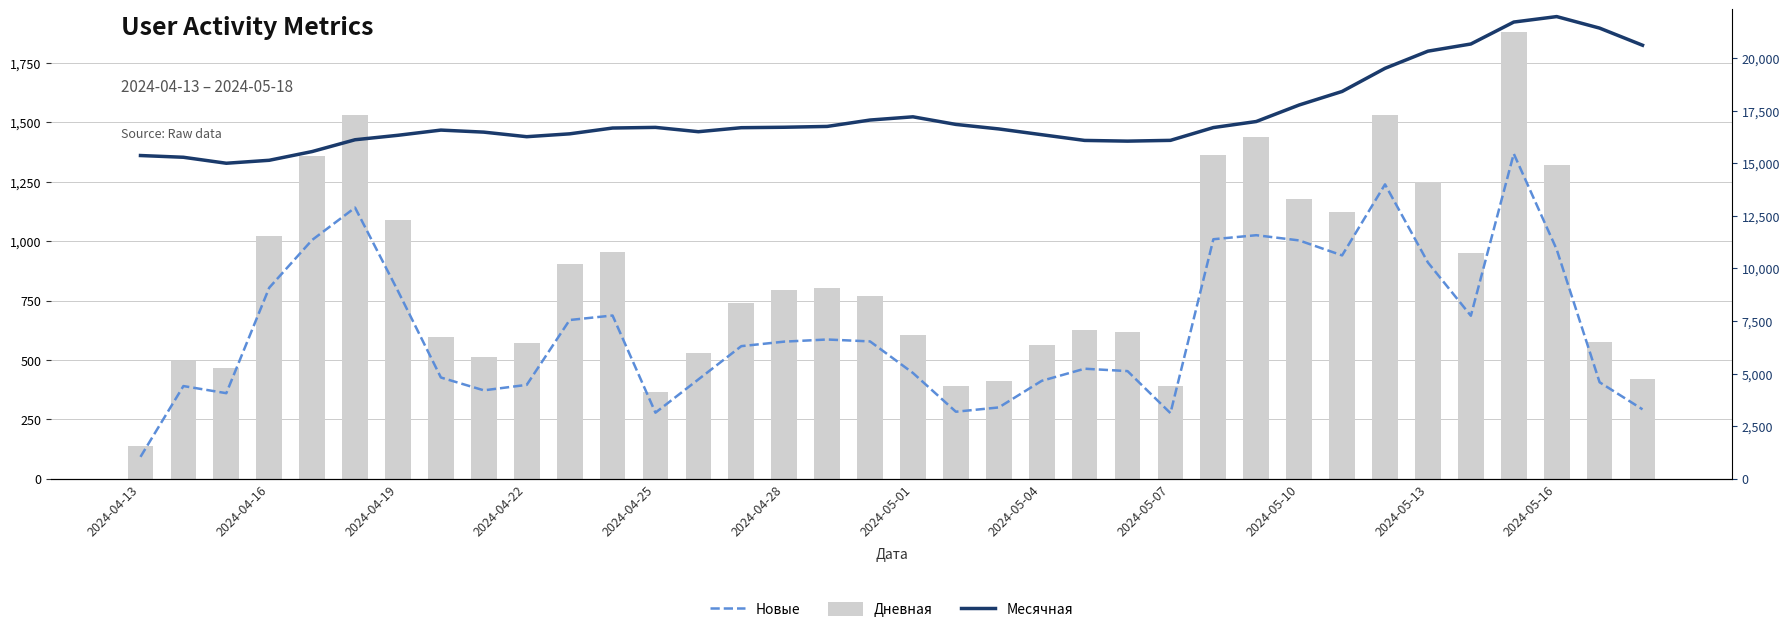

Are the bars horizontal?

No